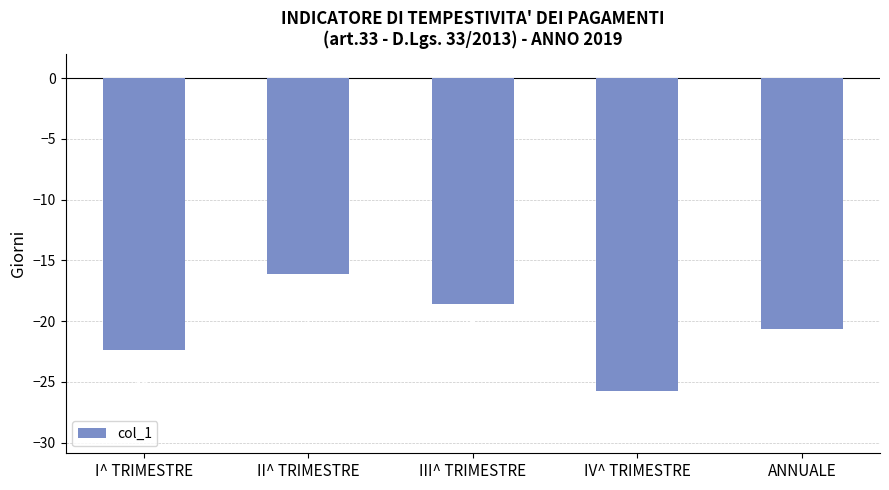

What is the difference between the values at II^ TRIMESTRE and III^ TRIMESTRE?

2.5